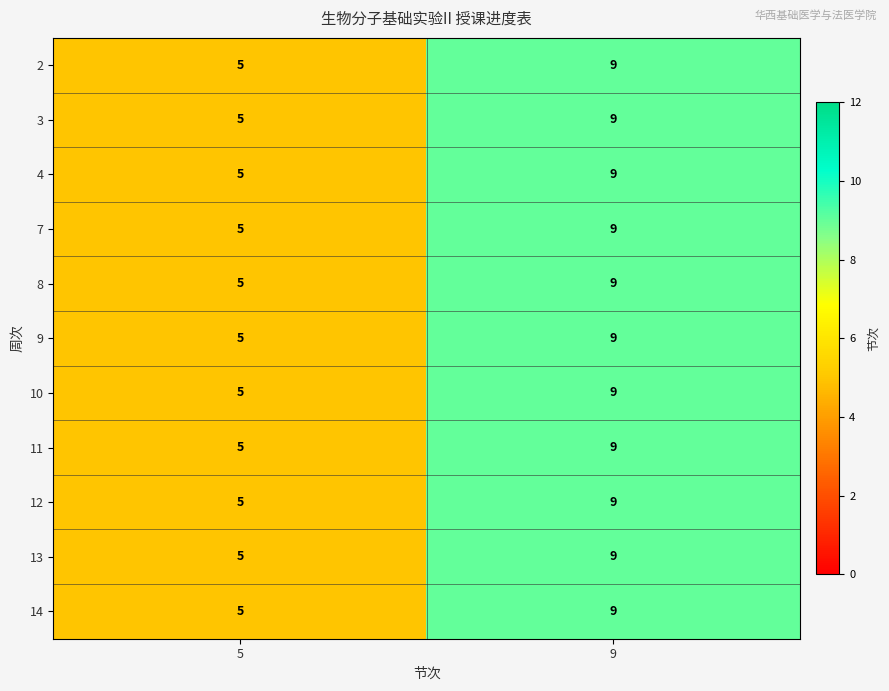

The value of 11 at 5 is 5. True or false?

True